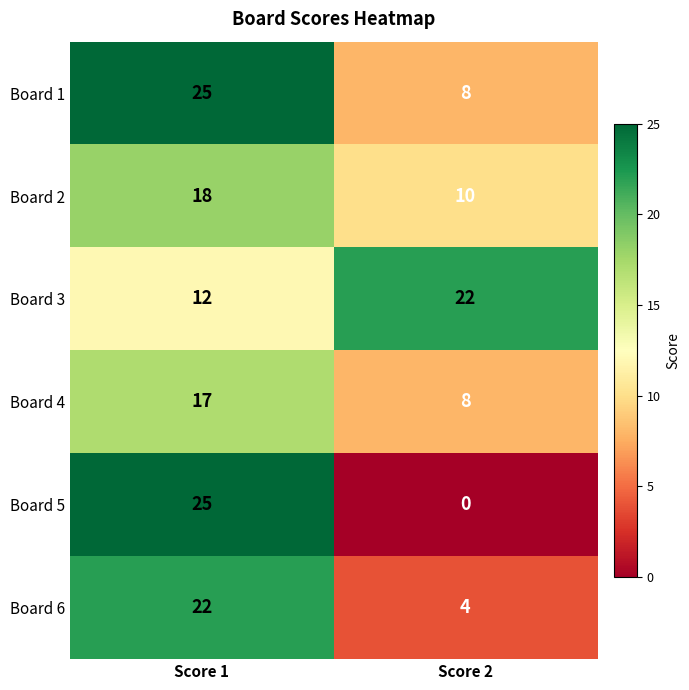

What is the difference between the Board 3 values at Score 1 and Score 2?

10